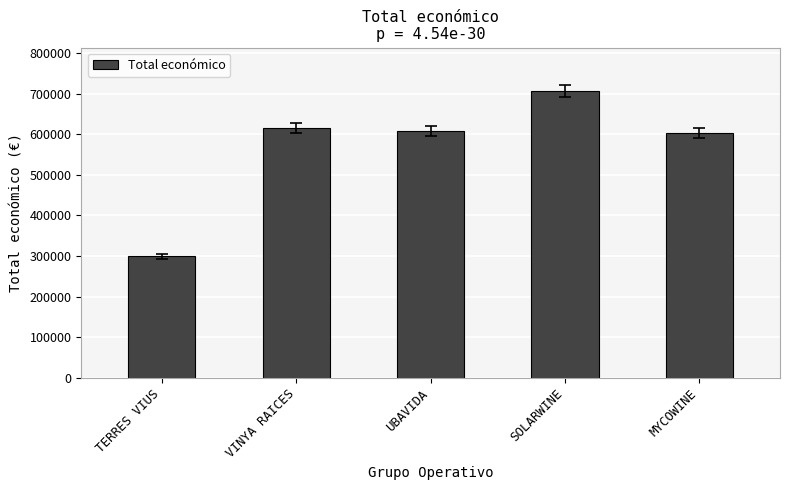

Is it true that the value at SOLARWINE is 1131063.0?

False